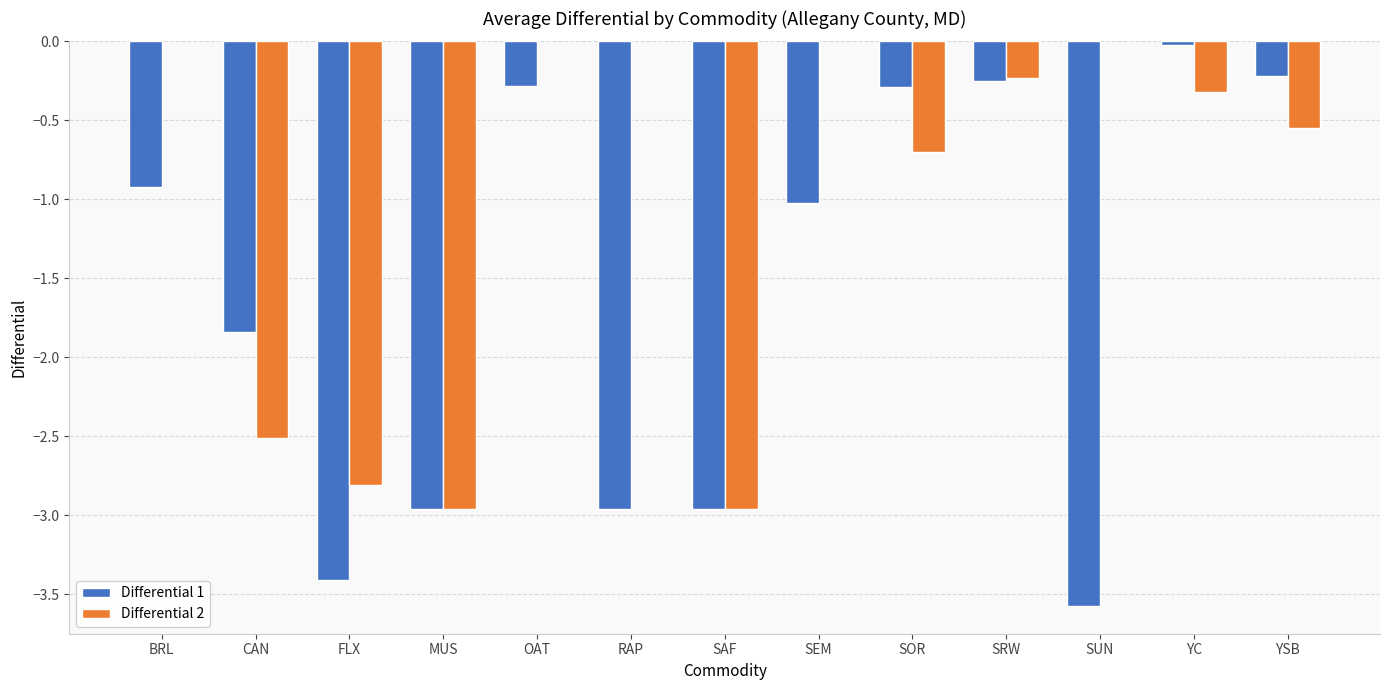

What is the value of the Differential 1 bar at the 9th from the left?

-0.3